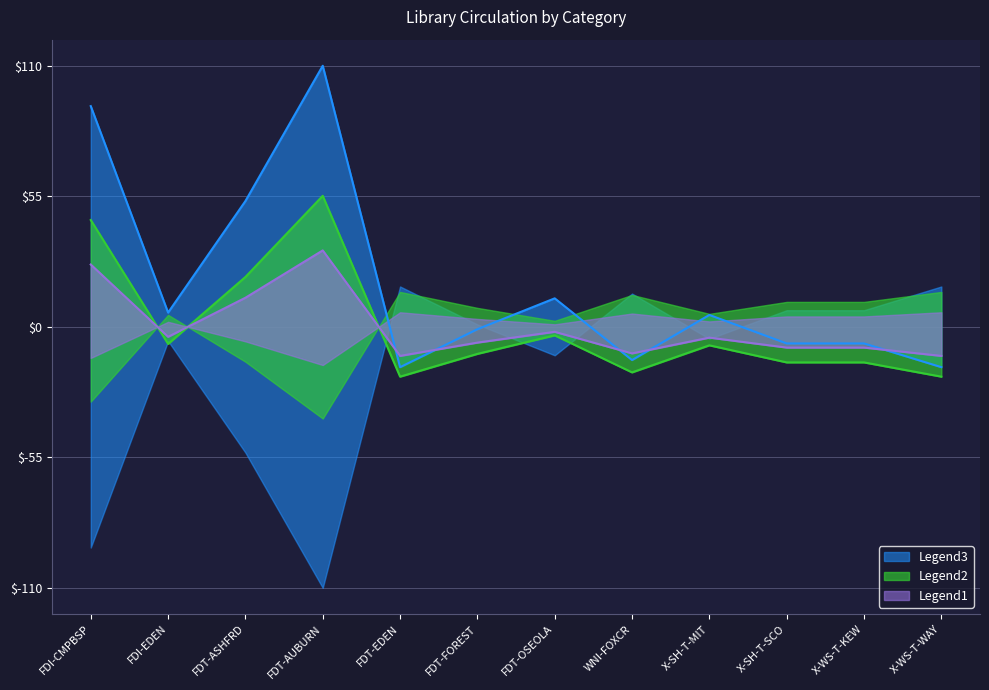

Rank the categories by value from highest to lowest.

FDT-AUBURN, FDI-CMPBSP, FDT-ASHFRD, FDT-OSEOLA, FDI-EDEN, X-SH-T-MIT, FDT-FOREST, X-SH-T-SCO, X-WS-T-KEW, WNI-FOXCR, FDT-EDEN, X-WS-T-WAY